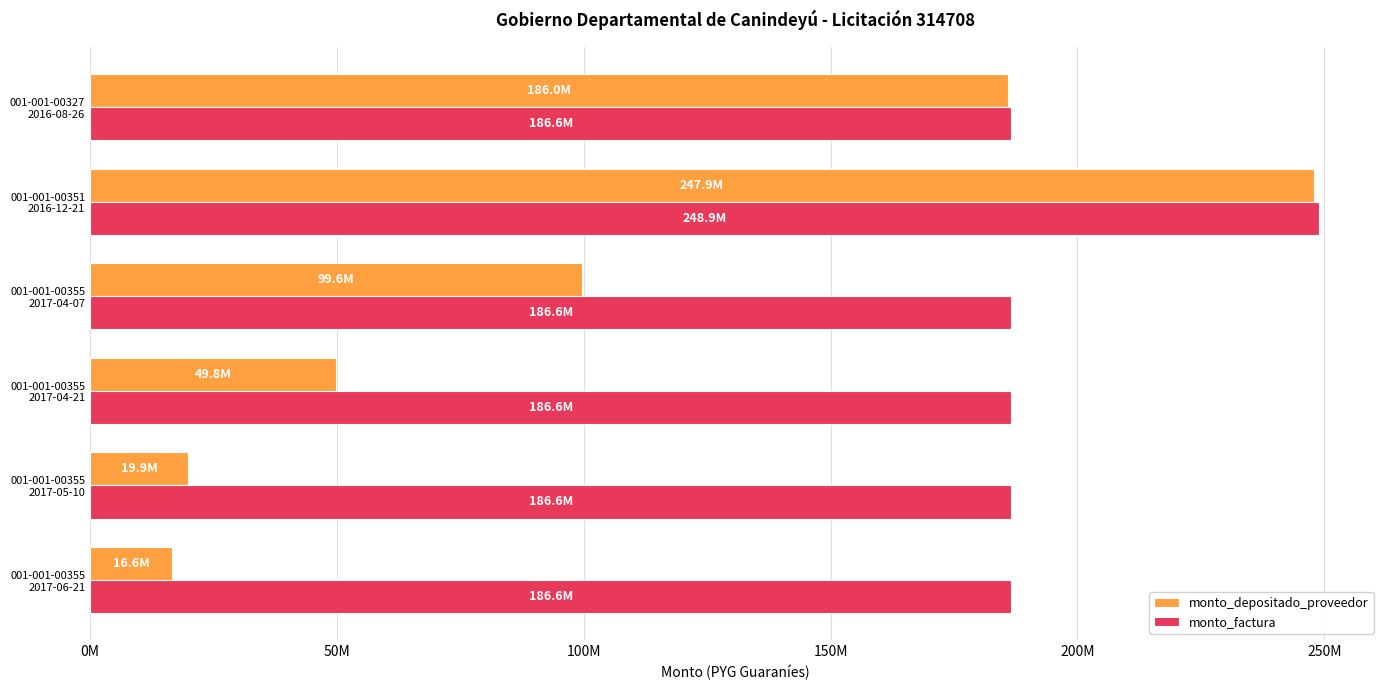

What is the maximum value shown in the chart?

248850440